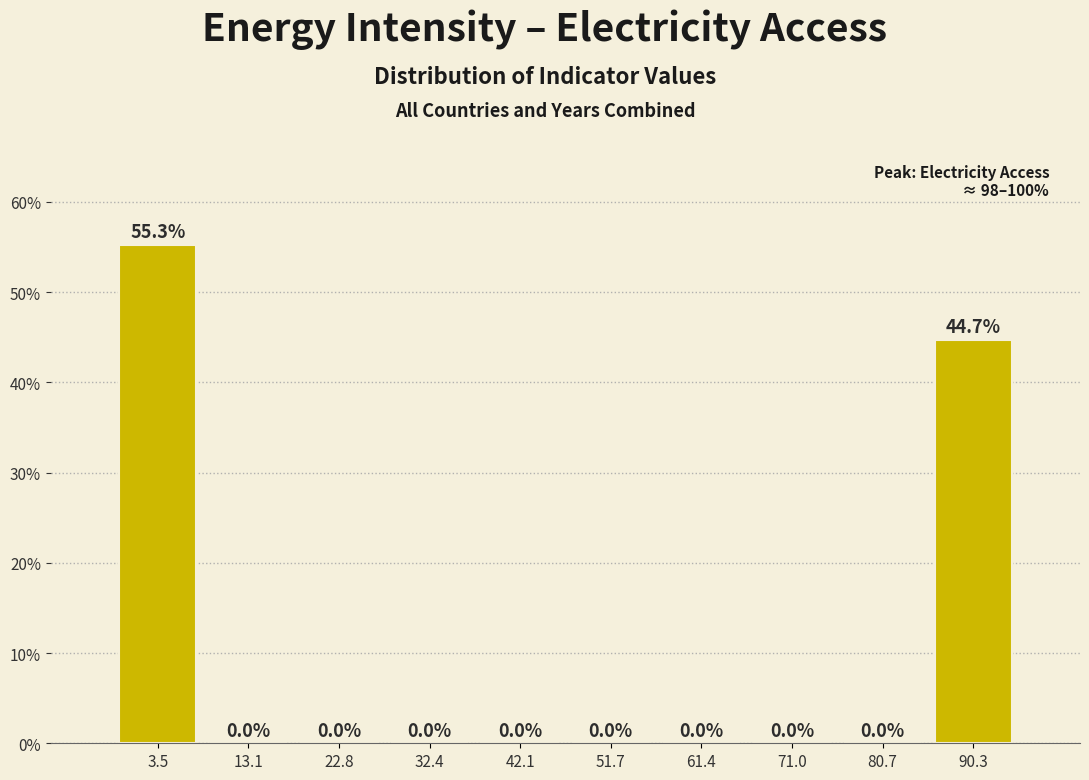

Reading left to right, what are all the values shown in this chart?

3.5=55.3	13.1=0.0	22.8=0.0	32.4=0.0	42.1=0.0	51.7=0.0	61.4=0.0	71.0=0.0	80.7=0.0	90.3=44.7